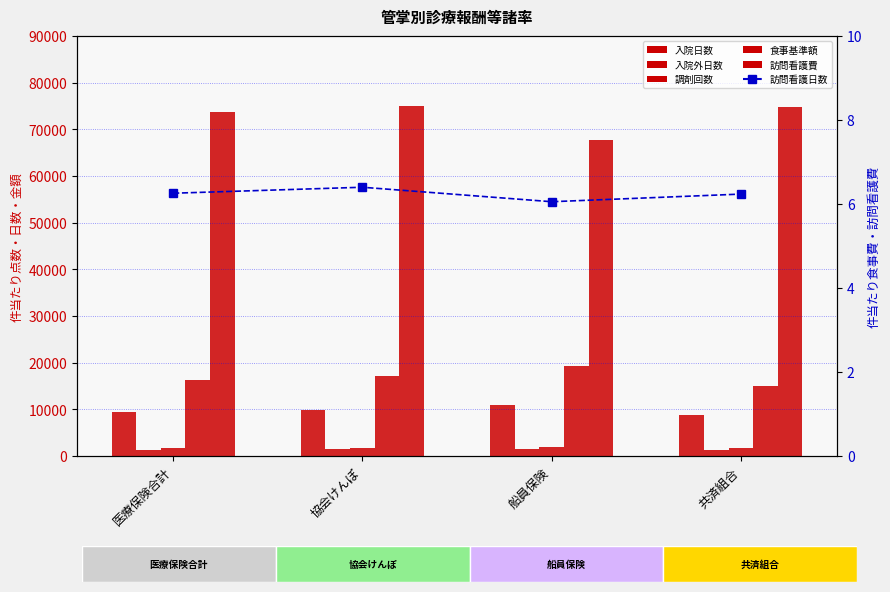

What is the difference between the maximum and minimum values in the 訪問看護日数 series?

0.3